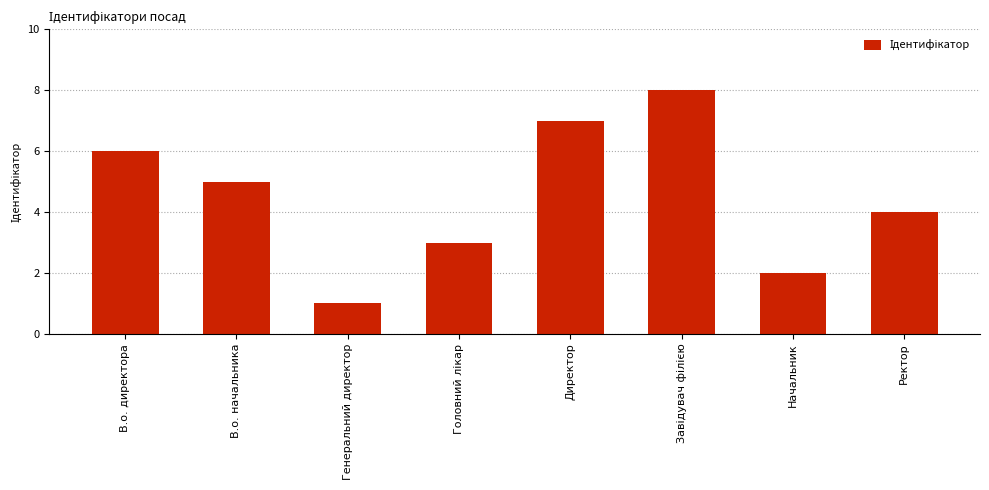

The value at Начальник is 3. True or false?

False